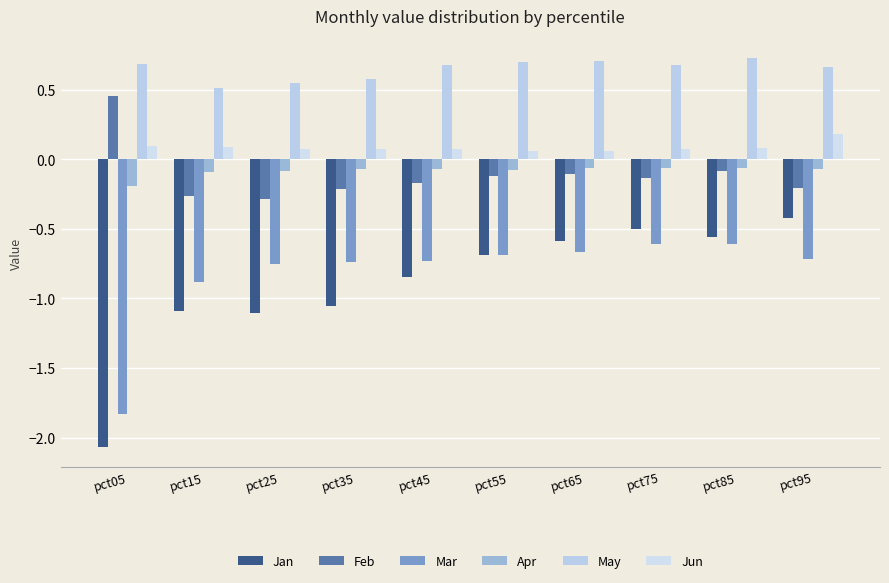

What are all the series names shown in the legend?

Jan, Feb, Mar, Apr, May, Jun